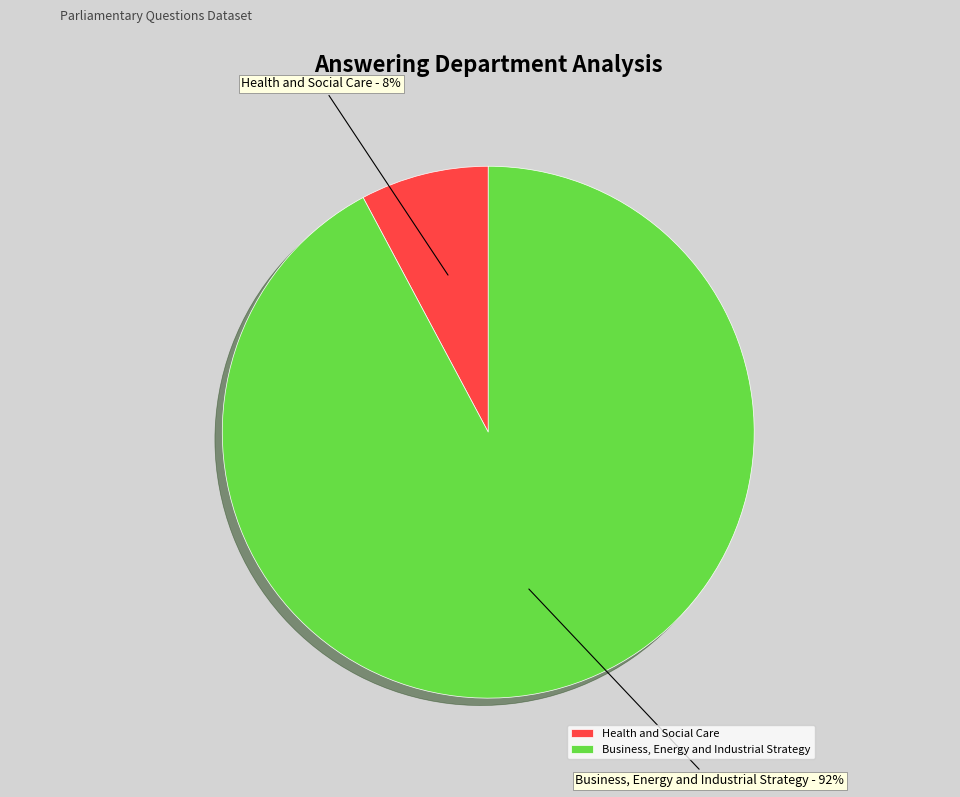

To the nearest percent, what percentage of the pie is Business, Energy and Industrial Strategy?

92%